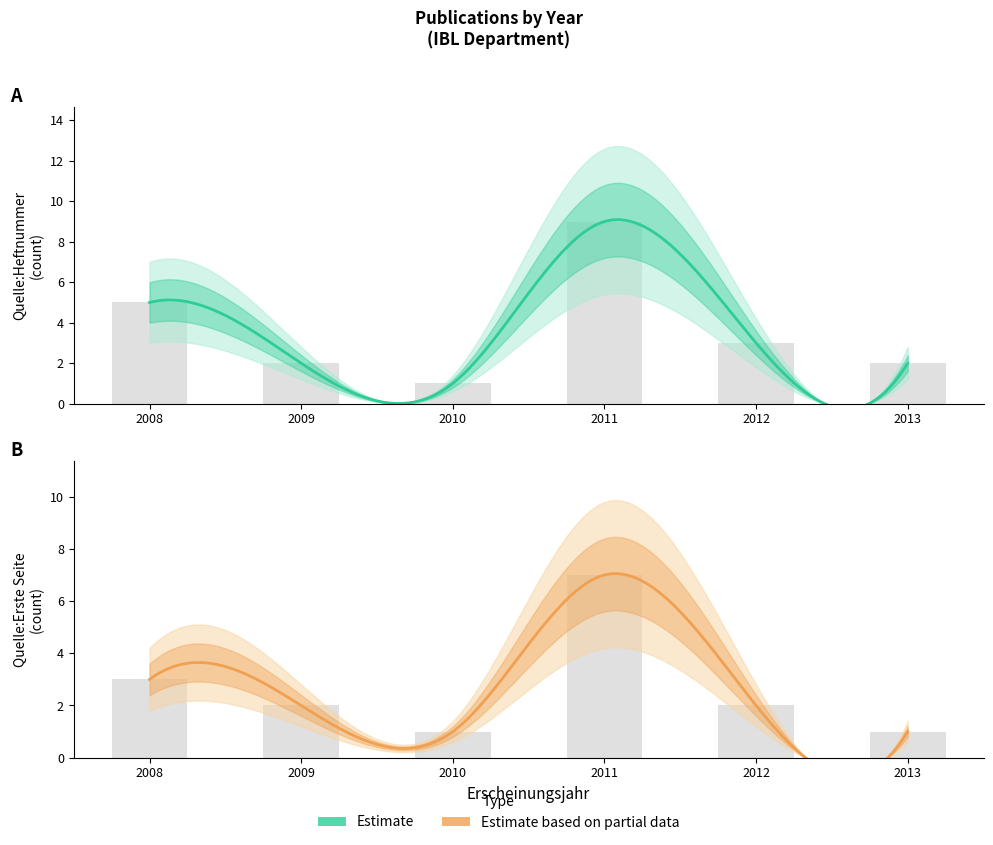

Reading left to right, extract all data points from this chart.

Quelle:Heftnummer: 2008=5	2009=2	2010=1	2011=9	2012=3	2013=2
Quelle:Erste Seite: 2008=3	2009=2	2010=1	2011=7	2012=2	2013=1